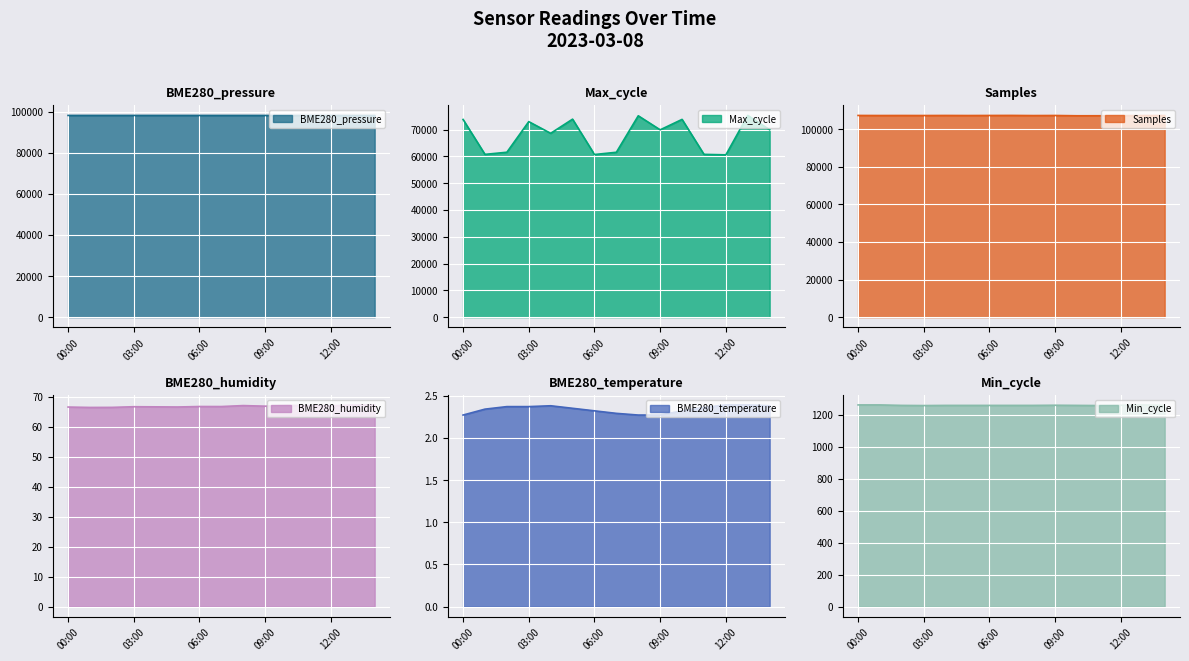

How many categories are shown in the chart?

15